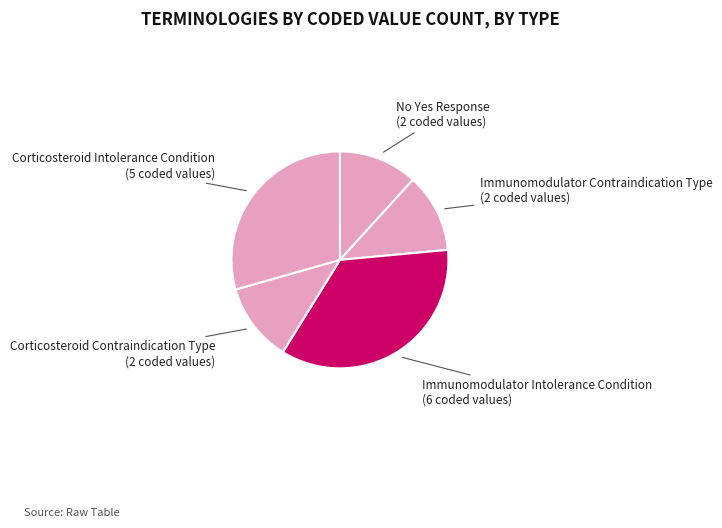

Do No Yes Response and Immunomodulator Intolerance Condition together represent more than half of the pie?

No